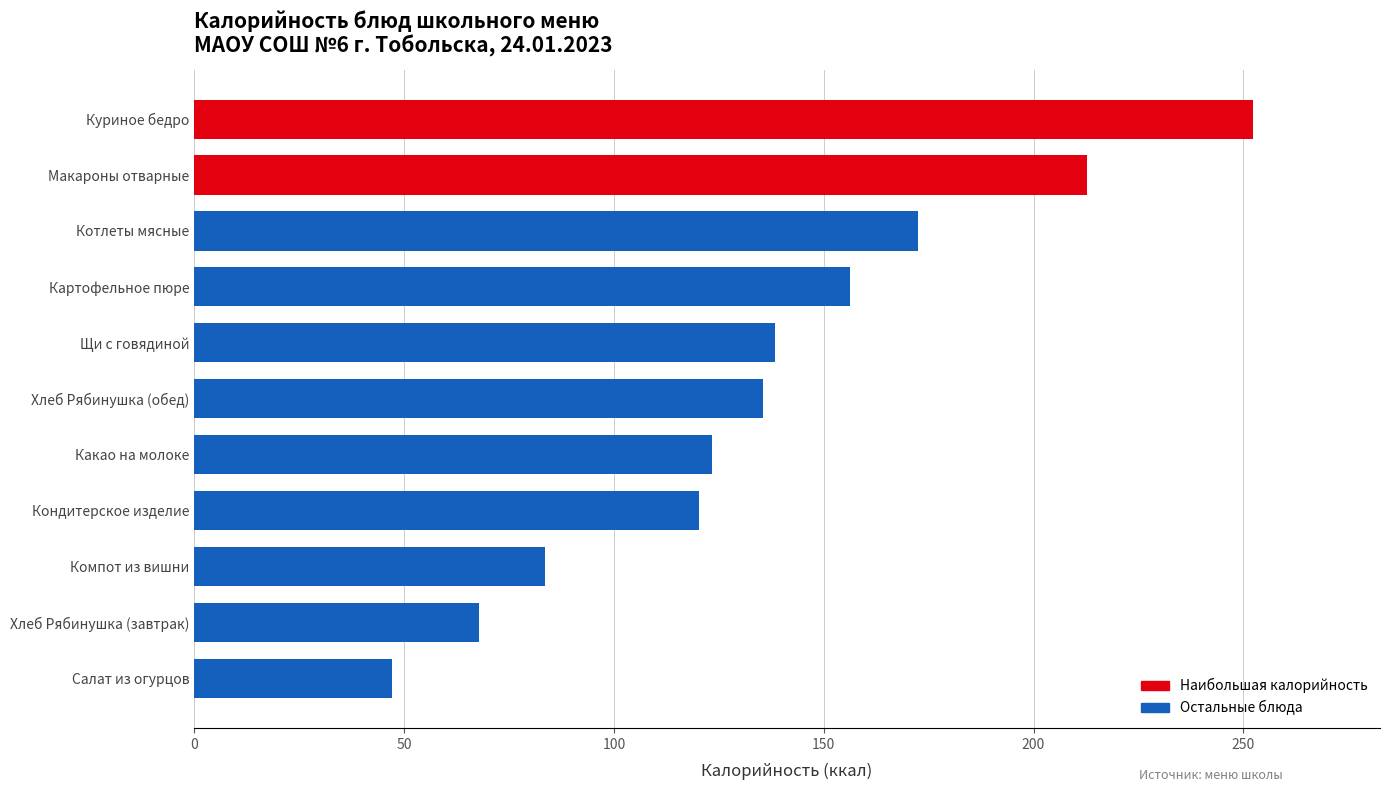

Read the value at Кондитерское изделие.

120.3